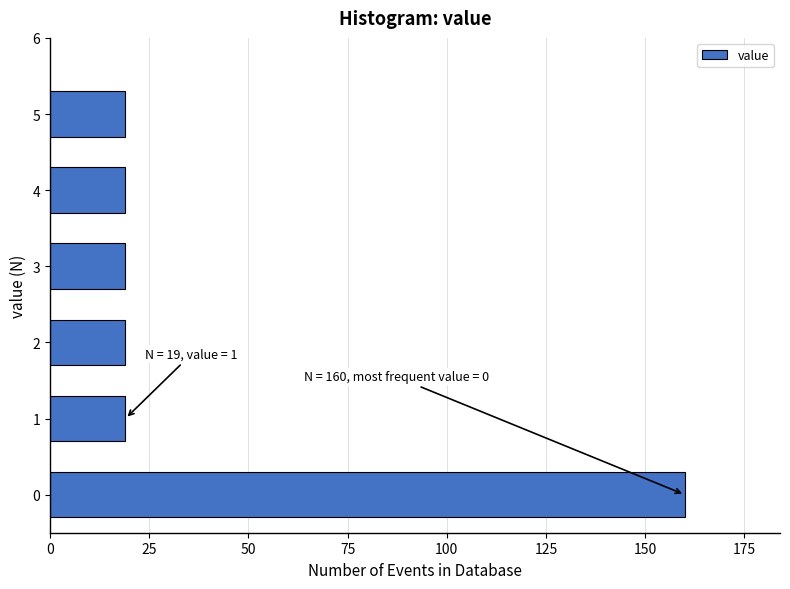

Reading bottom to top, list all the values displayed in this chart.

0=160	1=19	2=19	3=19	4=19	5=19